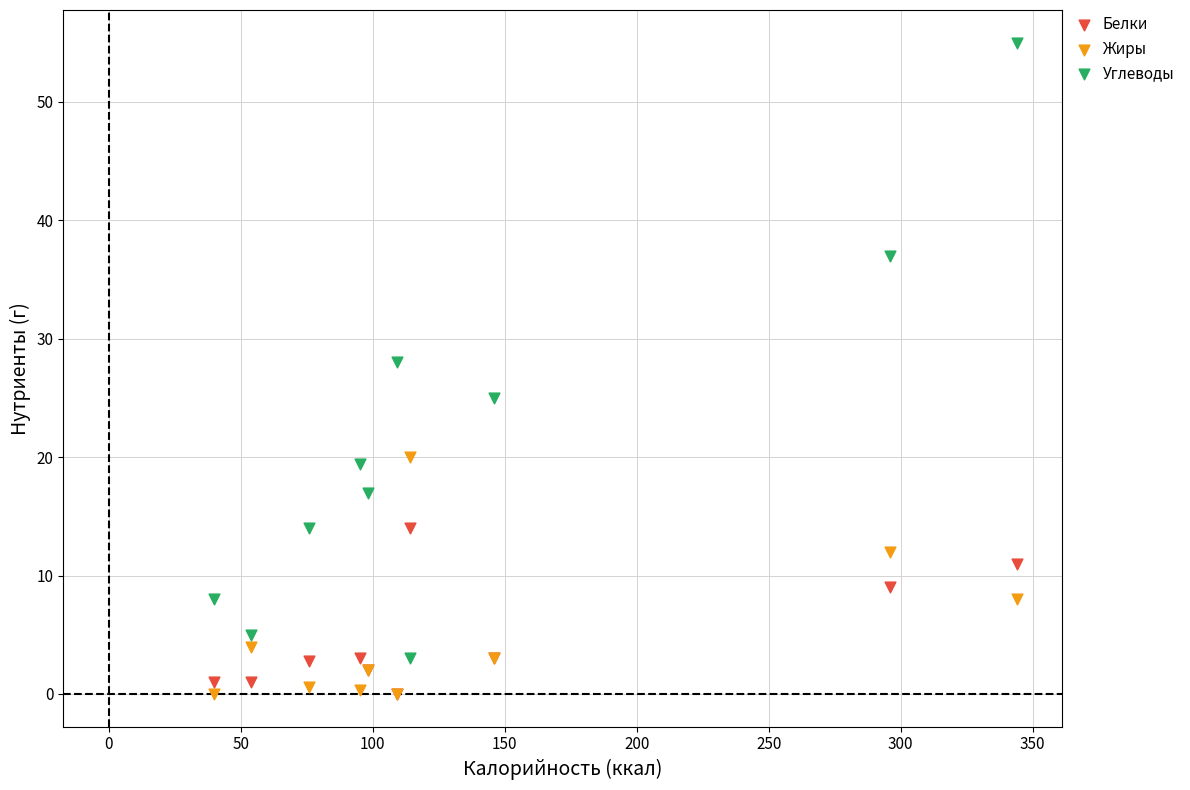

Across all series, what Y value is closest to 27?

28.0